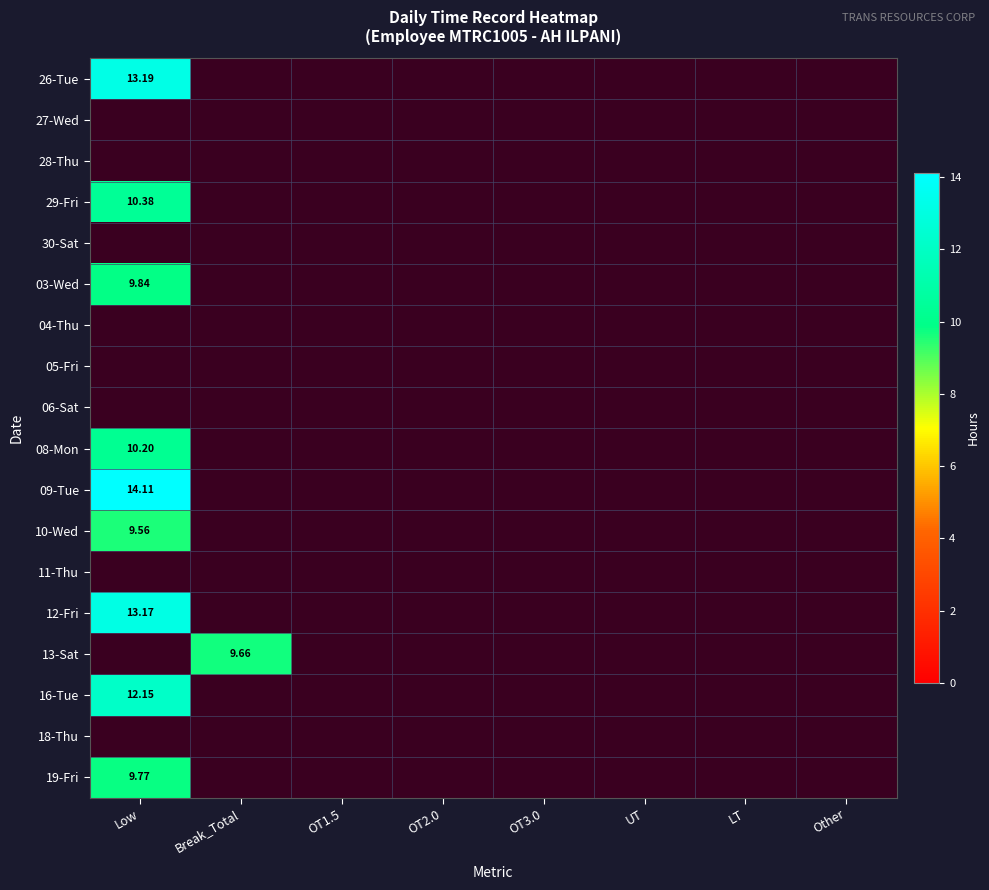

At which category does the chart reach its peak across all series?

Low